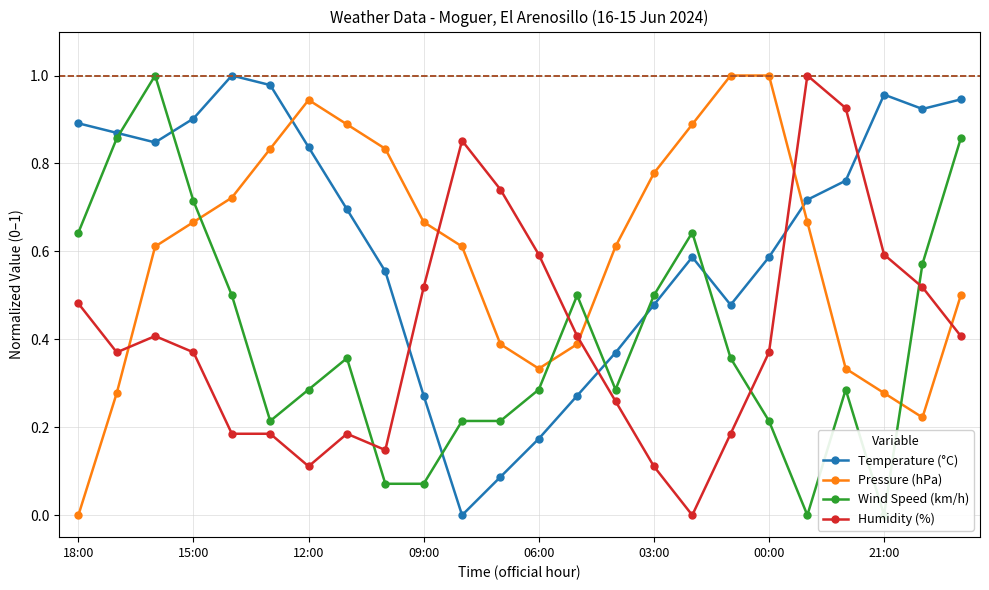

How many data points in Pressure (hPa) are above 0?

23